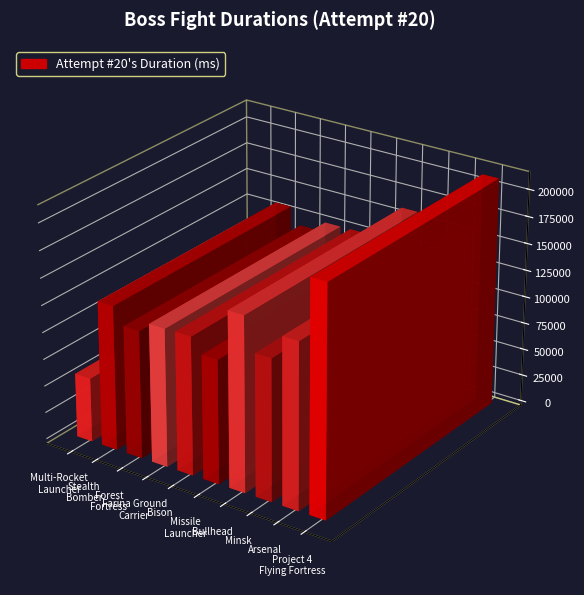

Does the chart contain any negative values?

No